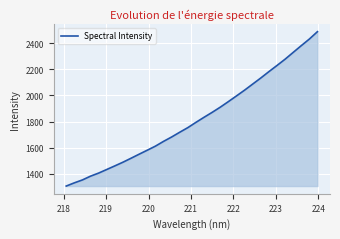

What is the maximum value shown in the chart?

2487.5